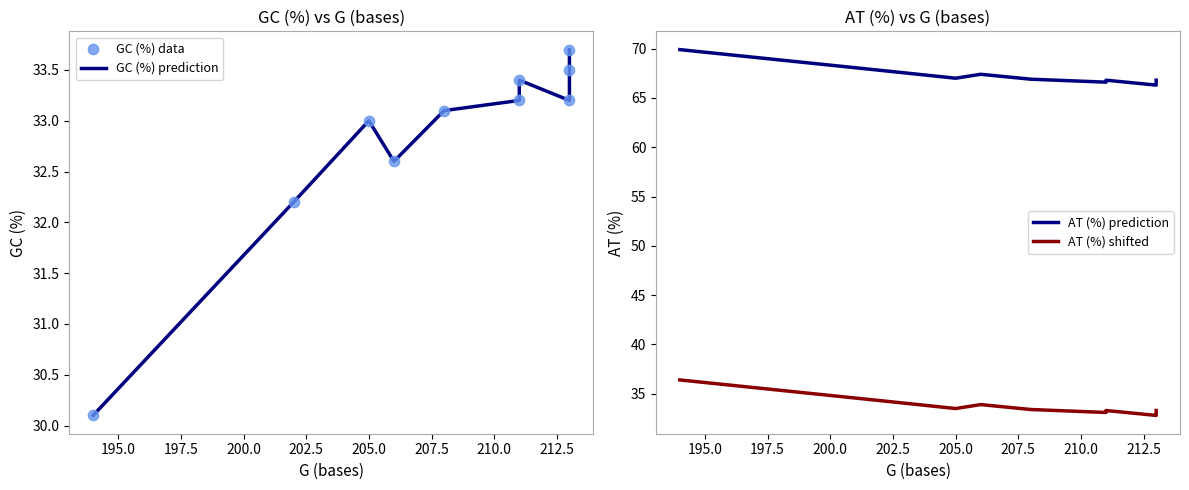

Is the value of AT (%) shifted at 202.5 greater than the value of GC (%) prediction at 210.0?

Yes